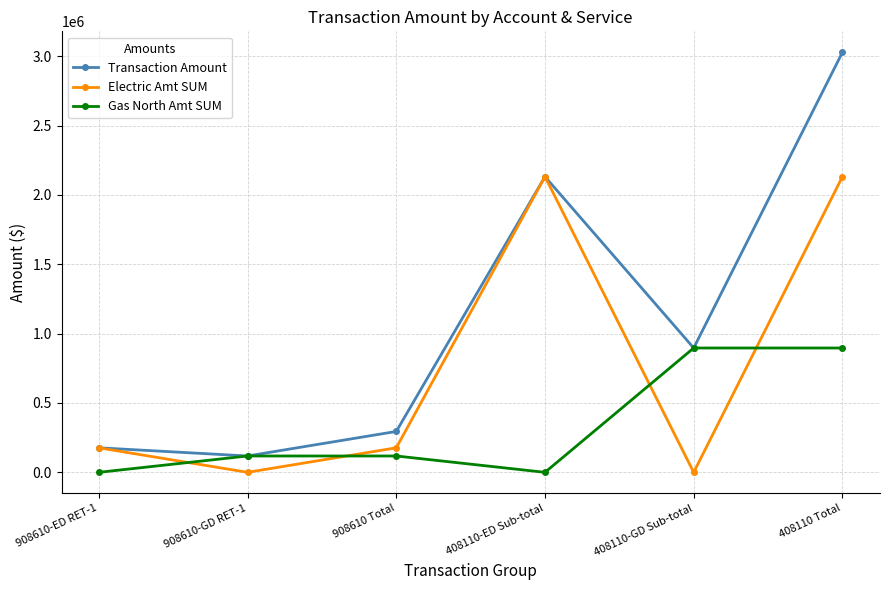

Which label corresponds to the largest value in the chart?

408110 Total